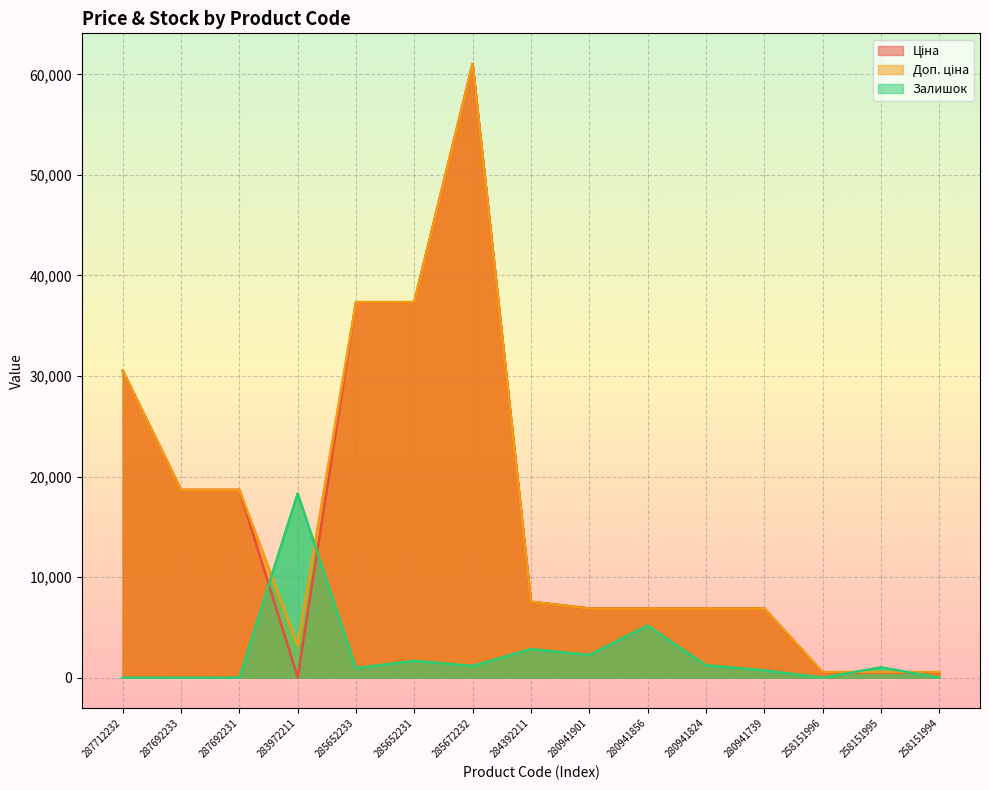

How many data points in Залишок are less than 1021?

7